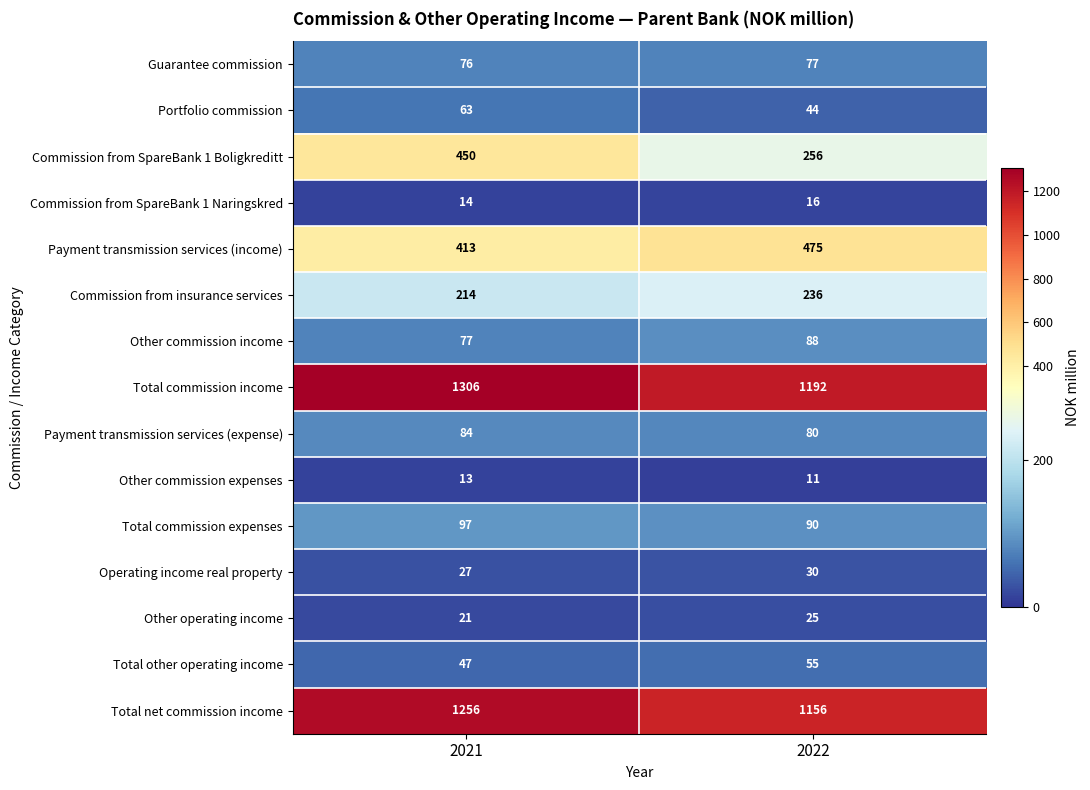

What is the spread (max minus min) of values at 2022?

1181